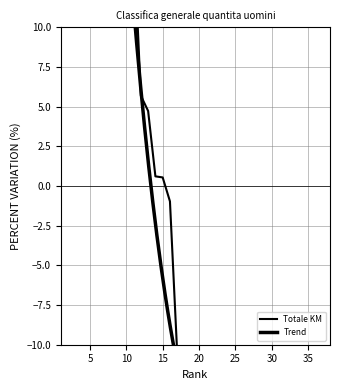

How many data points does each series have?

38